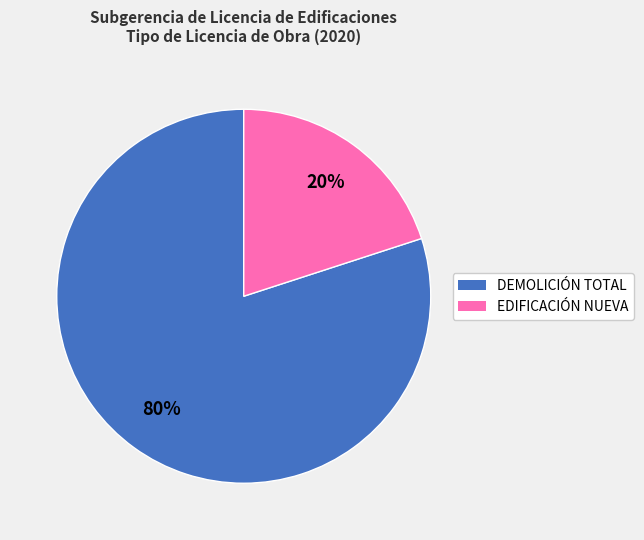

Count the number of slices in the pie.

2